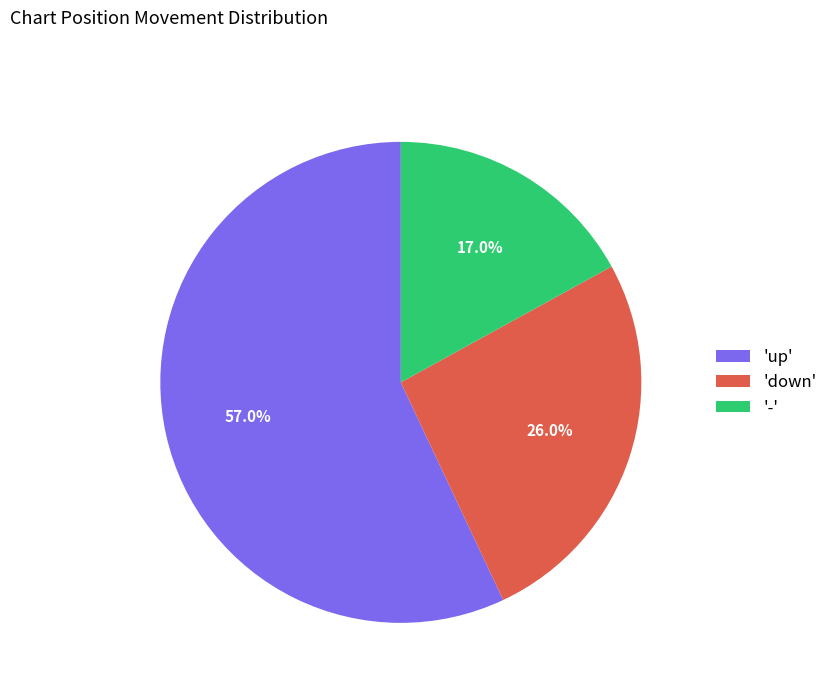

What is the ratio of the value at 'down' to the value at 'up'?

0.5